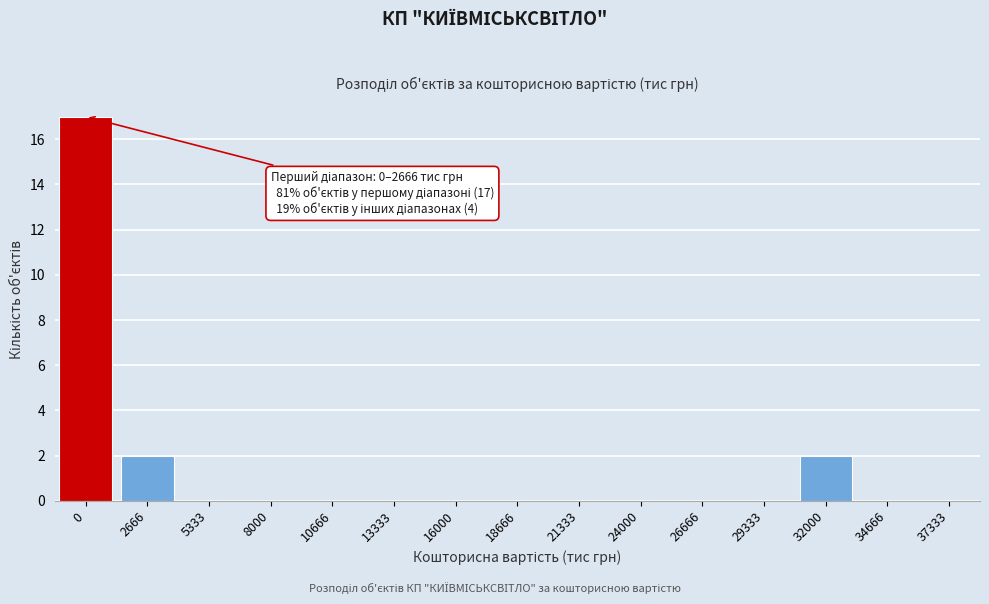

Reading left to right, list all the values displayed in this chart.

0=17	2666=2	5333=0	8000=0	10666=0	13333=0	16000=0	18666=0	21333=0	24000=0	26666=0	29333=0	32000=2	34666=0	37333=0